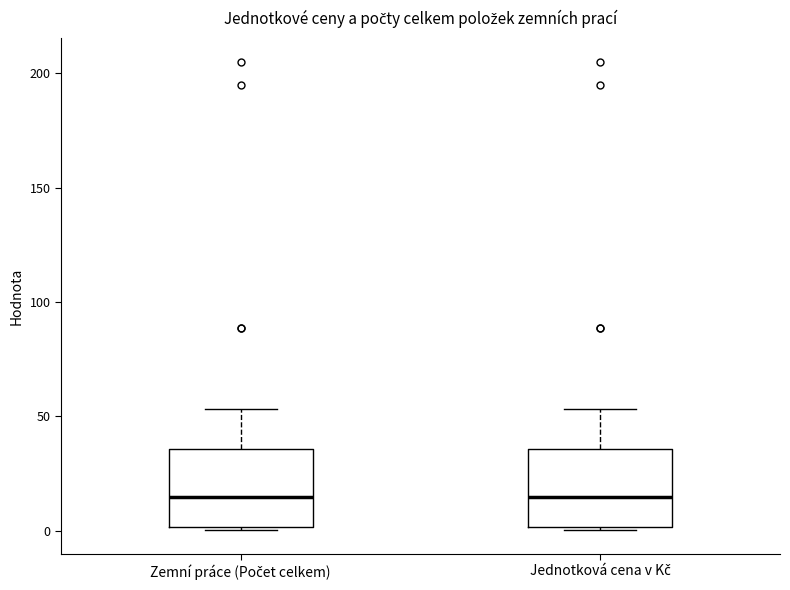

Where does the median line of the box for Jednotková cena v Kč sit on the y-axis? The values are not printed on the chart, so give them approximately, as read against the axis.

15